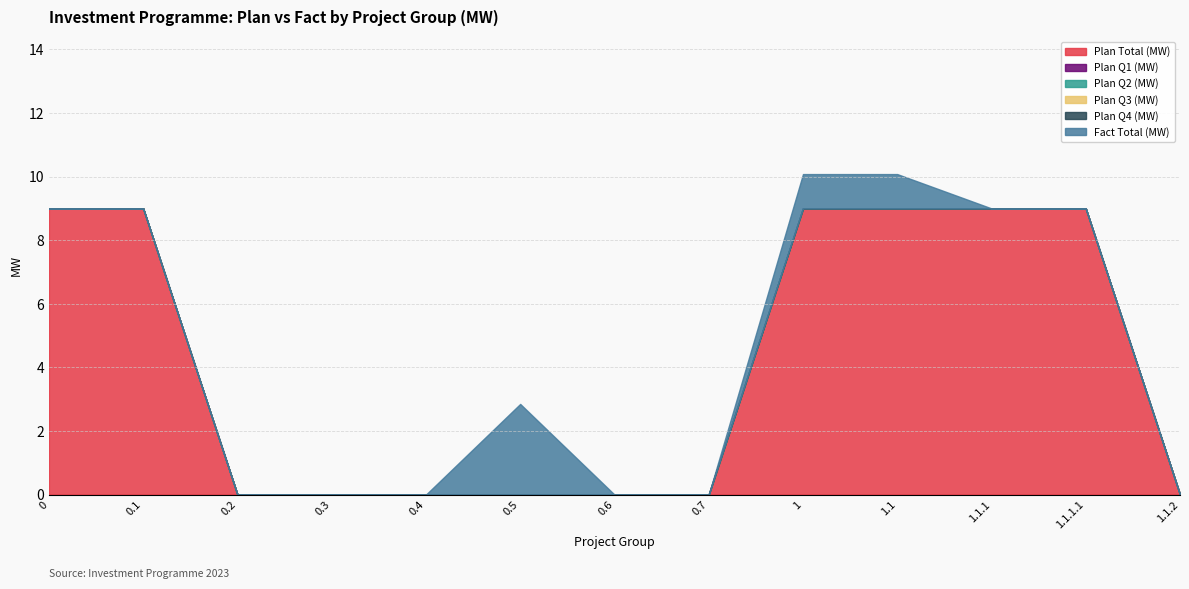

Reading left to right, extract all data points from this chart.

Plan Total (MW): 9.0	9.0	0.0	0.0	0.0	0.0	0.0	0.0	9.0	9.0	9.0	9.0	0.0
Plan Q1 (MW): 0.0	0.0	0.0	0.0	0.0	0.0	0.0	0.0	0.0	0.0	0.0	0.0	0.0
Plan Q2 (MW): 0.0	0.0	0.0	0.0	0.0	0.0	0.0	0.0	0.0	0.0	0.0	0.0	0.0
Plan Q3 (MW): 0.0	0.0	0.0	0.0	0.0	0.0	0.0	0.0	0.0	0.0	0.0	0.0	0.0
Plan Q4 (MW): 0.0	0.0	0.0	0.0	0.0	0.0	0.0	0.0	0.0	0.0	0.0	0.0	0.0
Fact Total (MW): 0.0	0.0	0.0	0.0	0.0	2.9	0.0	0.0	1.1	1.1	0.0	0.0	0.0